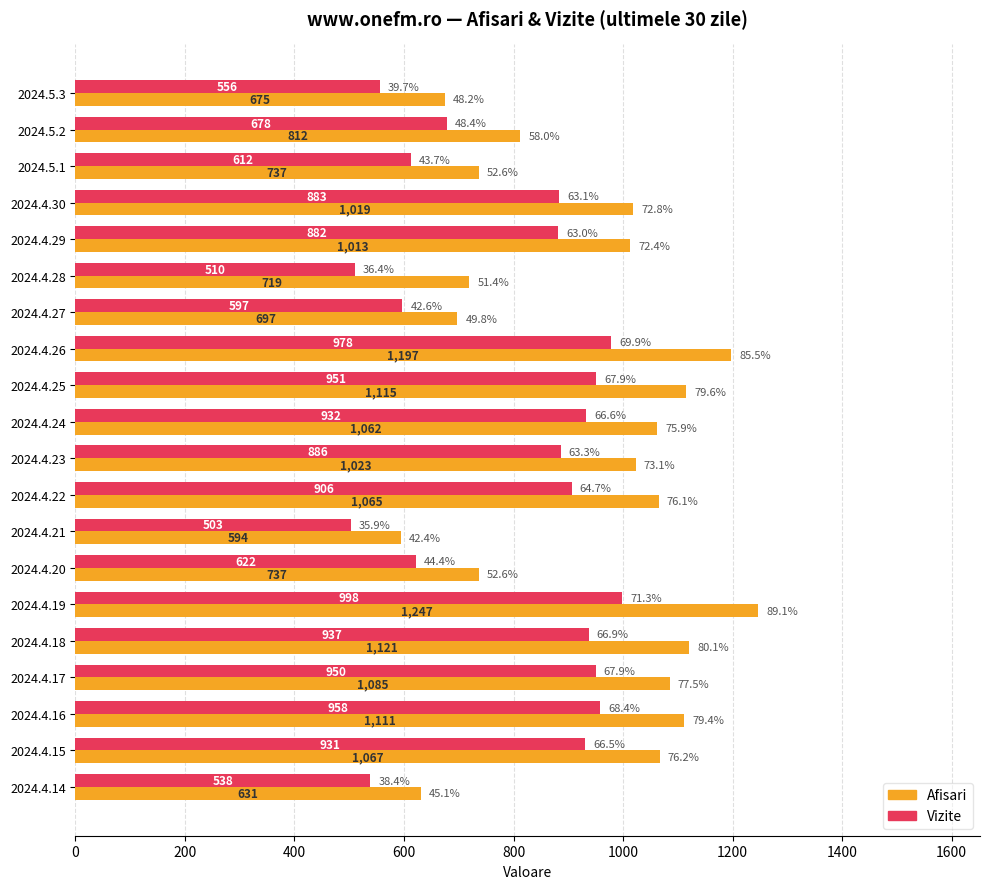

At which label does Afisari reach its peak?

2024.4.19